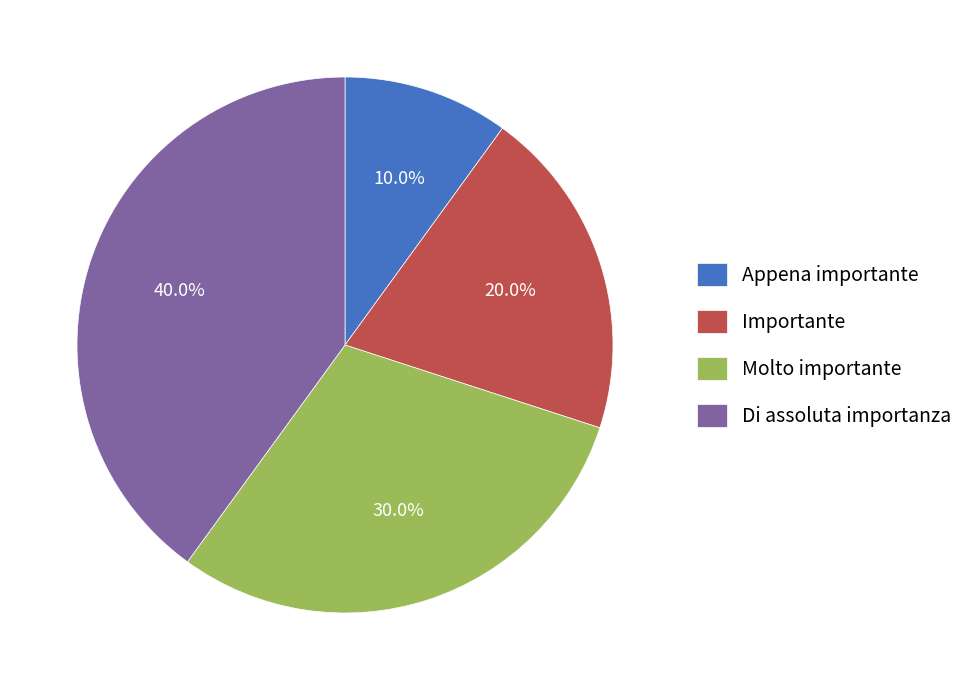

To the nearest percent, what portion does Di assoluta importanza represent?

40%